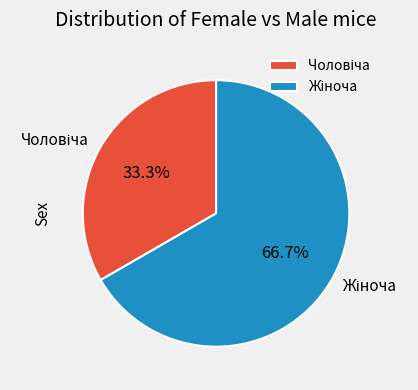

How many segments does this pie chart have?

2